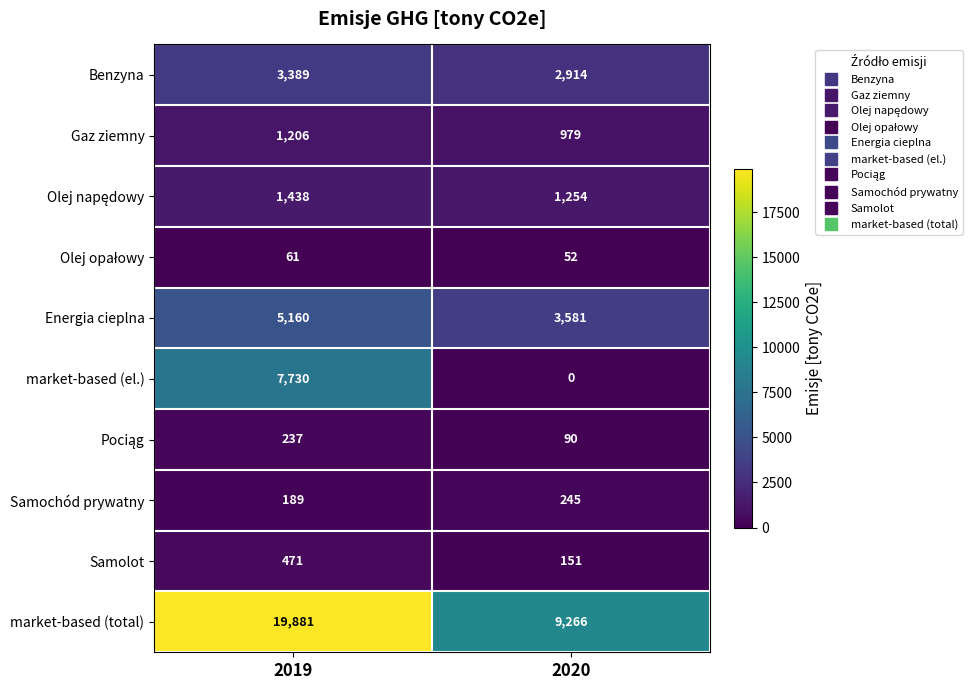

What is the difference between the market-based (el.) values at 2020 and 2019?

7730